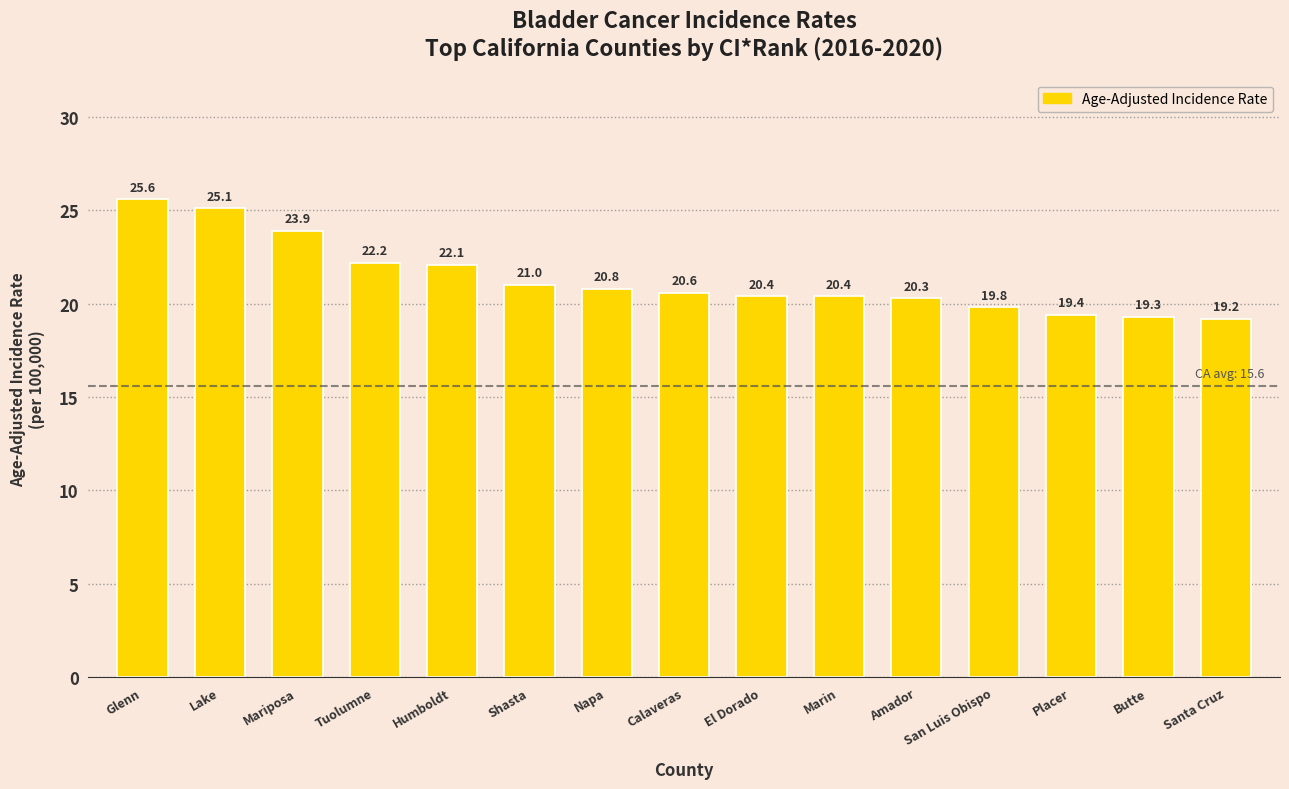

How many bars are there in total?

15